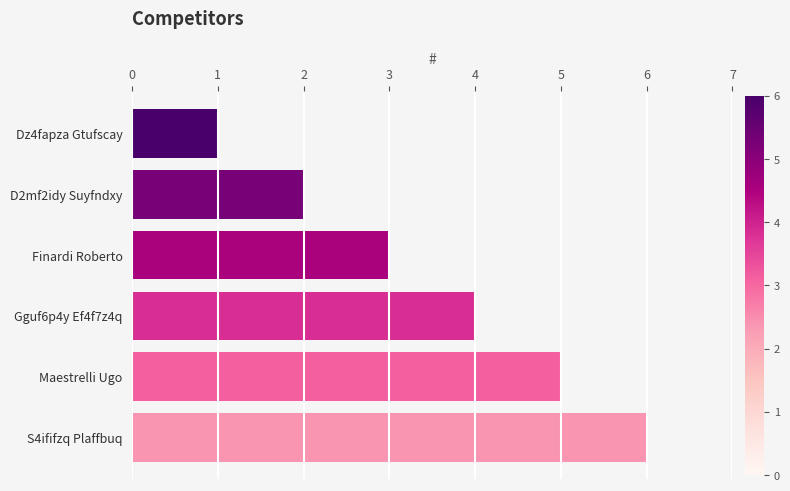

Approximately how many times larger is the value at Dz4fapza Gtufscay compared to Finardi Roberto?

0.3